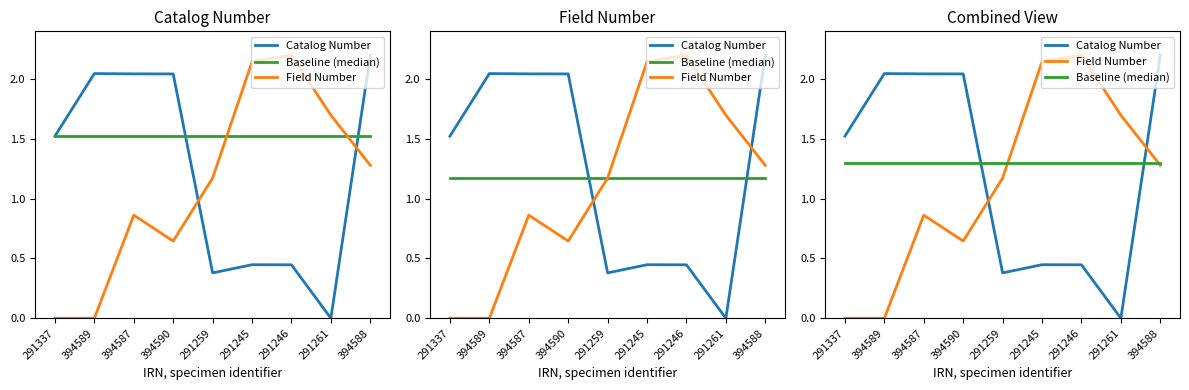

Rank the series at 291261 from lowest to highest value.

Catalog Number, Baseline (median), Field Number